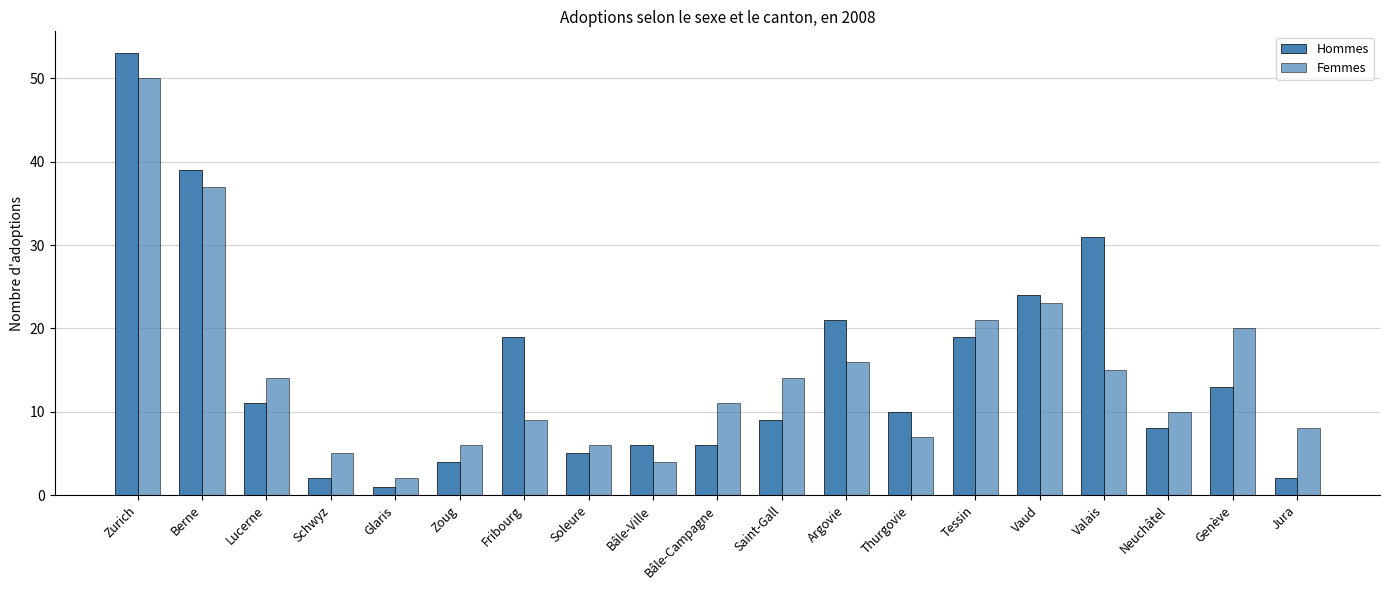

List the series in order of their peak value, lowest first.

Femmes, Hommes